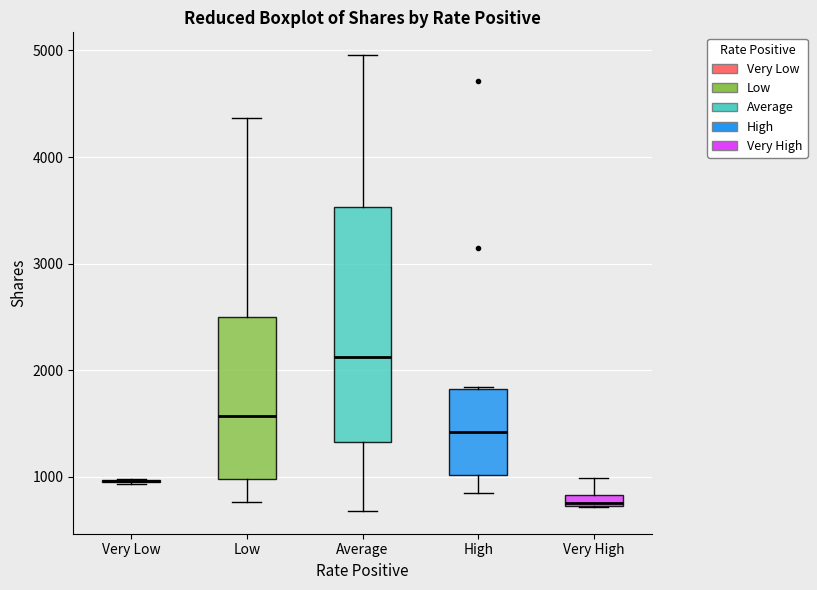

Comparing the boxes themselves (not the whiskers), which one is the tallest?

Average